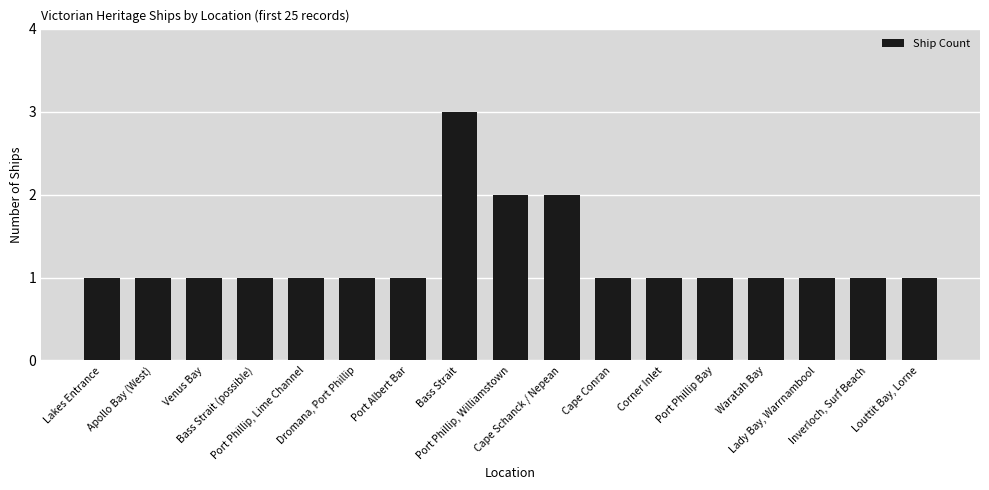

What is the sum of all values?

21